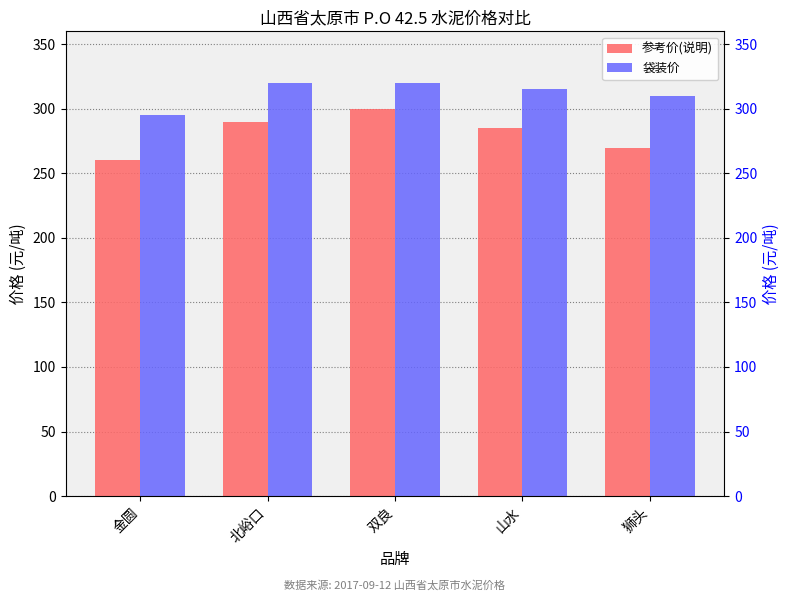

What is the label of the 2nd bar from the right?

山水